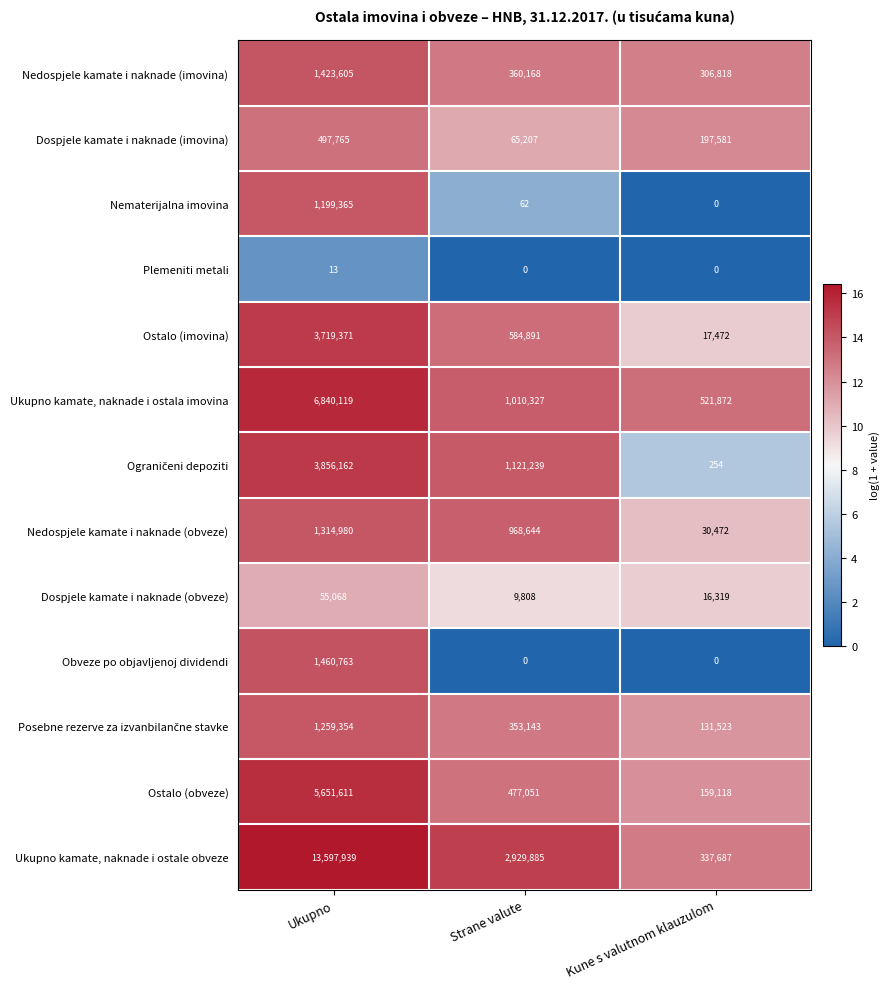

At which category is the sum across all series the highest?

Ukupno